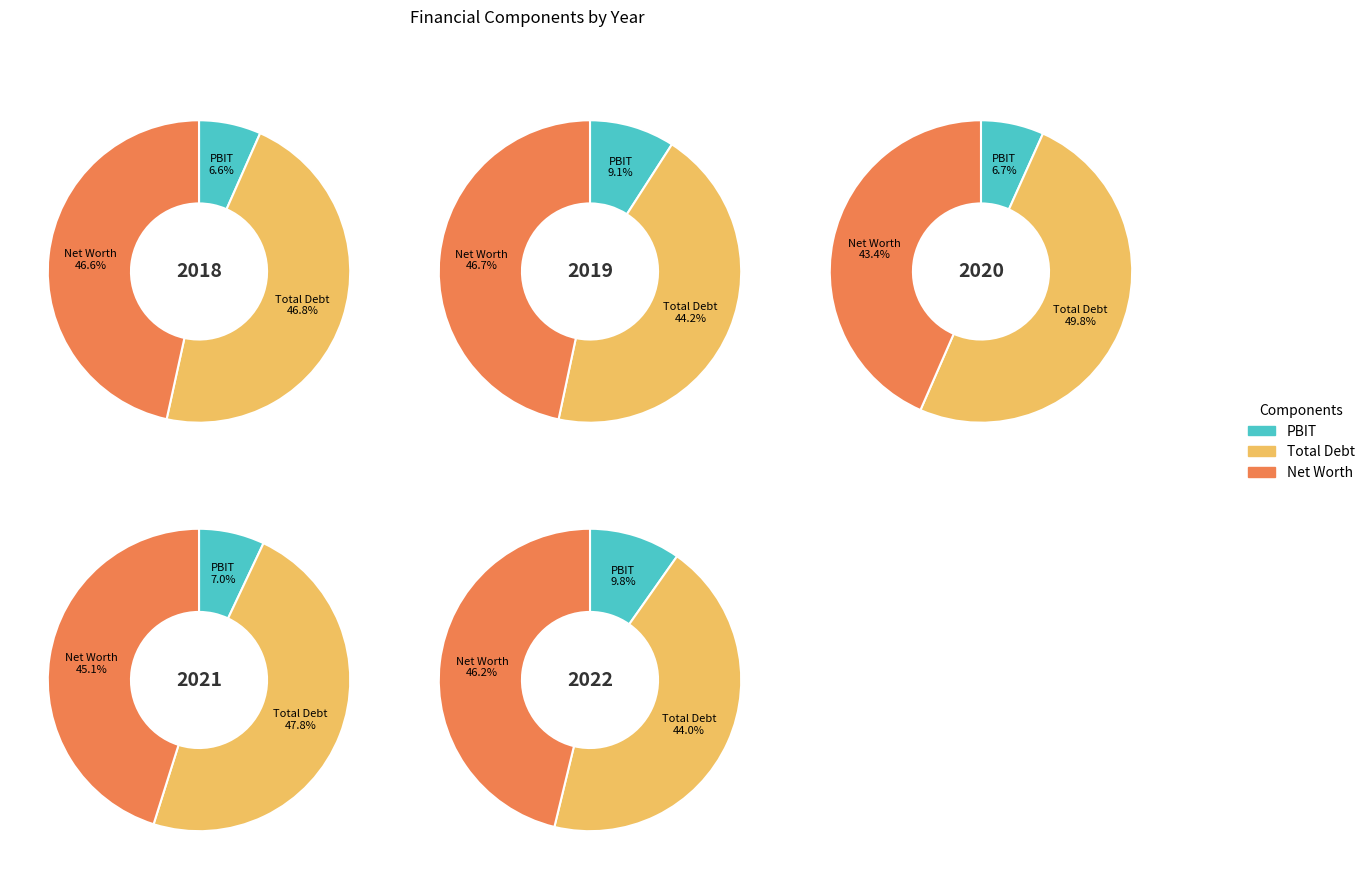

What is the smallest slice in the pie chart?

PBIT